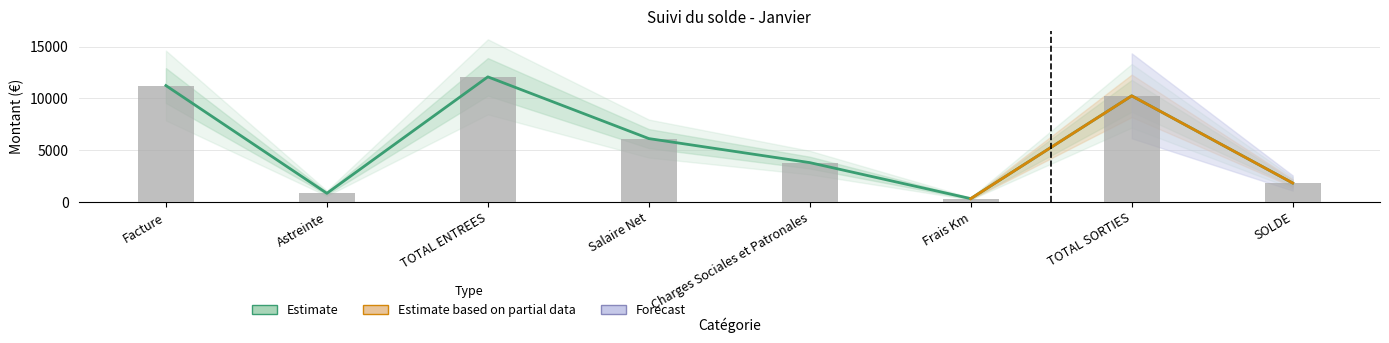

What is the label of the 1st bar from the right?

SOLDE